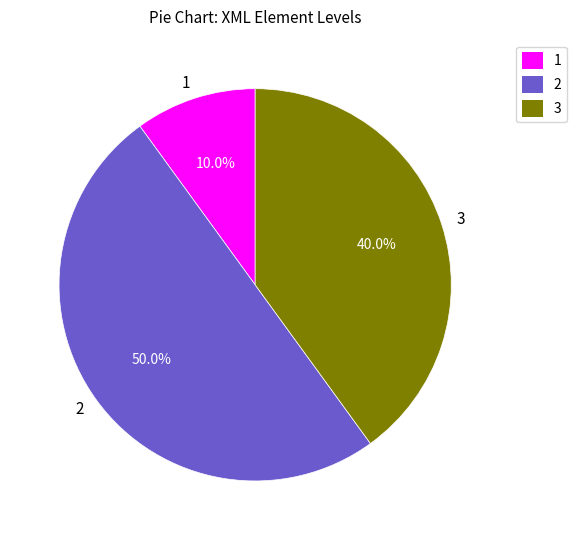

Does 1 account for over 50% of the chart?

No